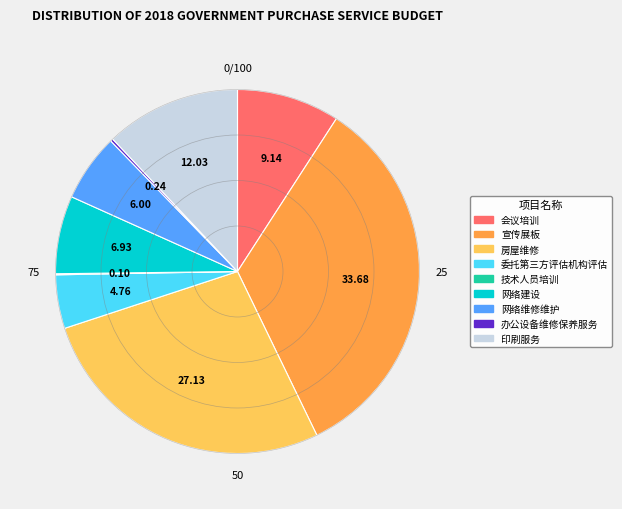

What is the largest slice in the pie chart?

宣传展板